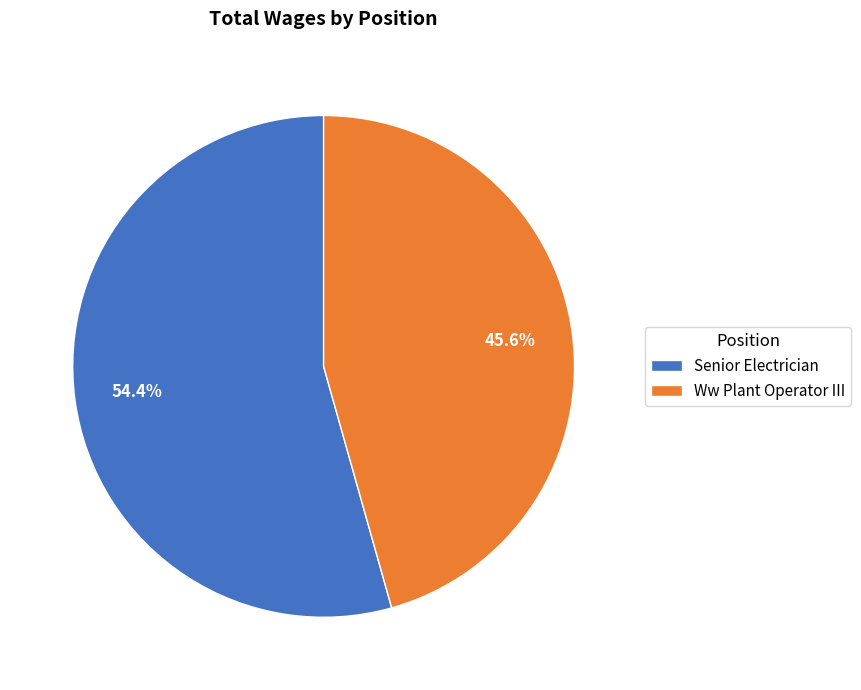

True or false: Senior Electrician accounts for 54% of the total.

True